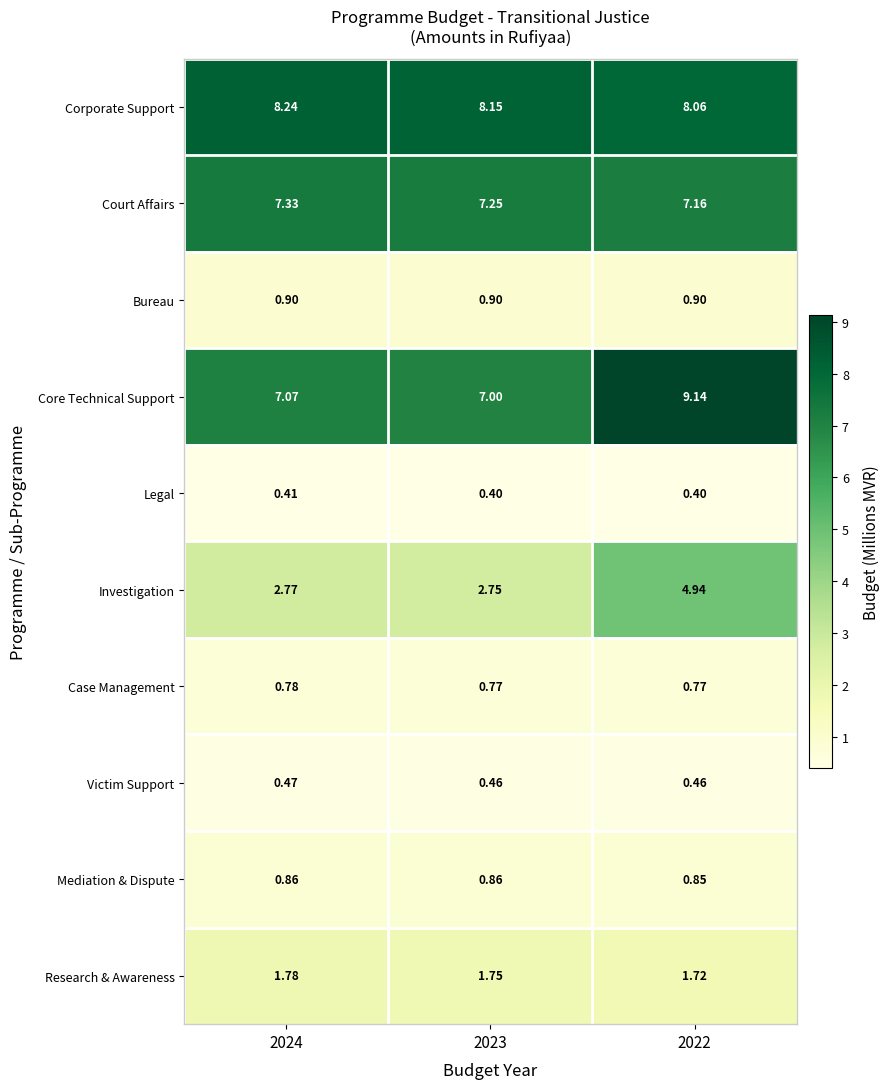

Which series has the largest total across all categories?

Corporate Support